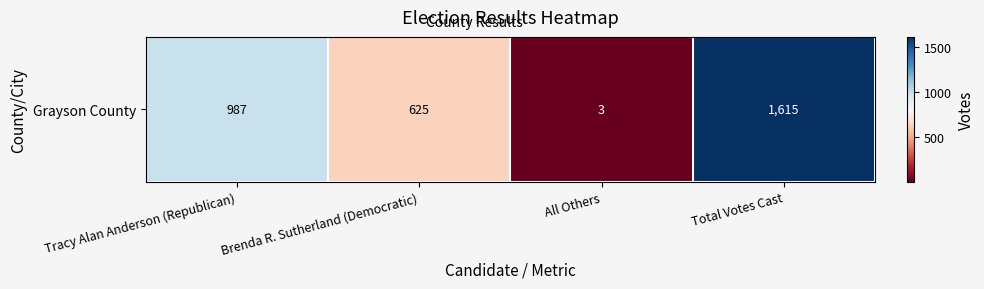

At which category does the chart reach its peak across all series?

Total Votes Cast